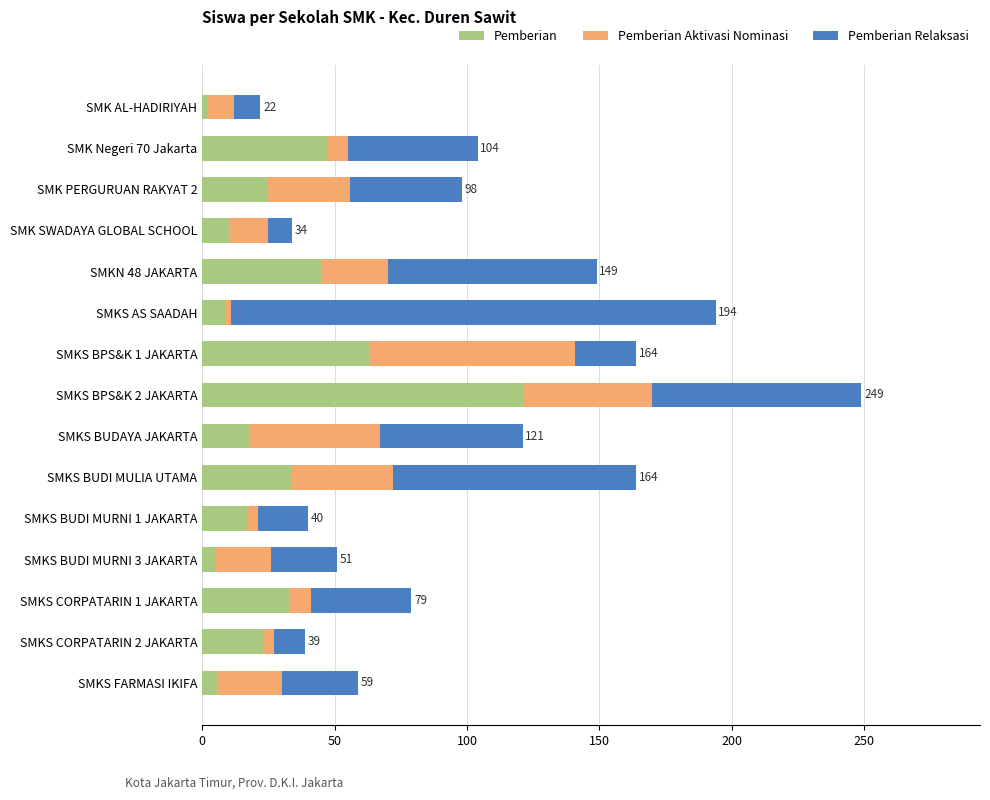

At which label does Pemberian reach its peak?

SMKS BPS&K 2 JAKARTA